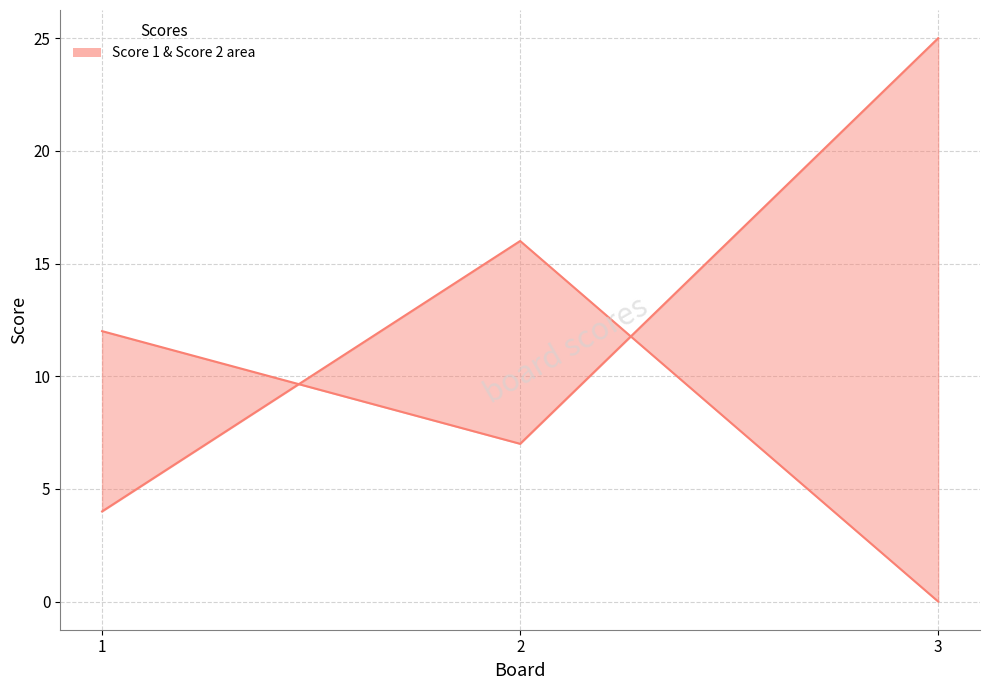

List the series in order of their peak value, lowest first.

Score 2, Score 1